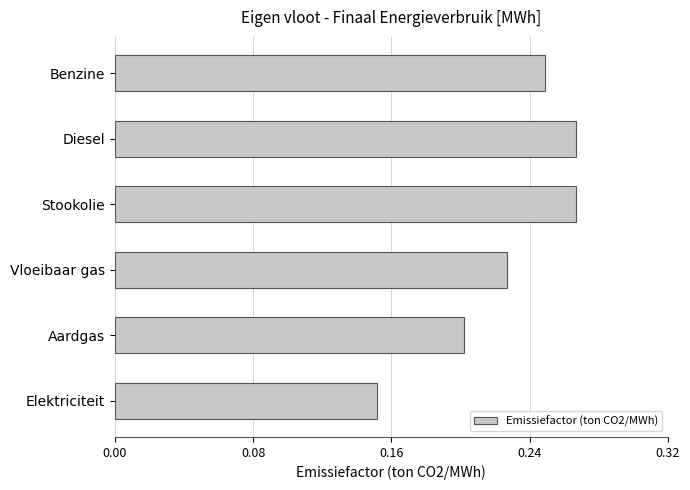

The value at Elektriciteit is 0.3. True or false?

False